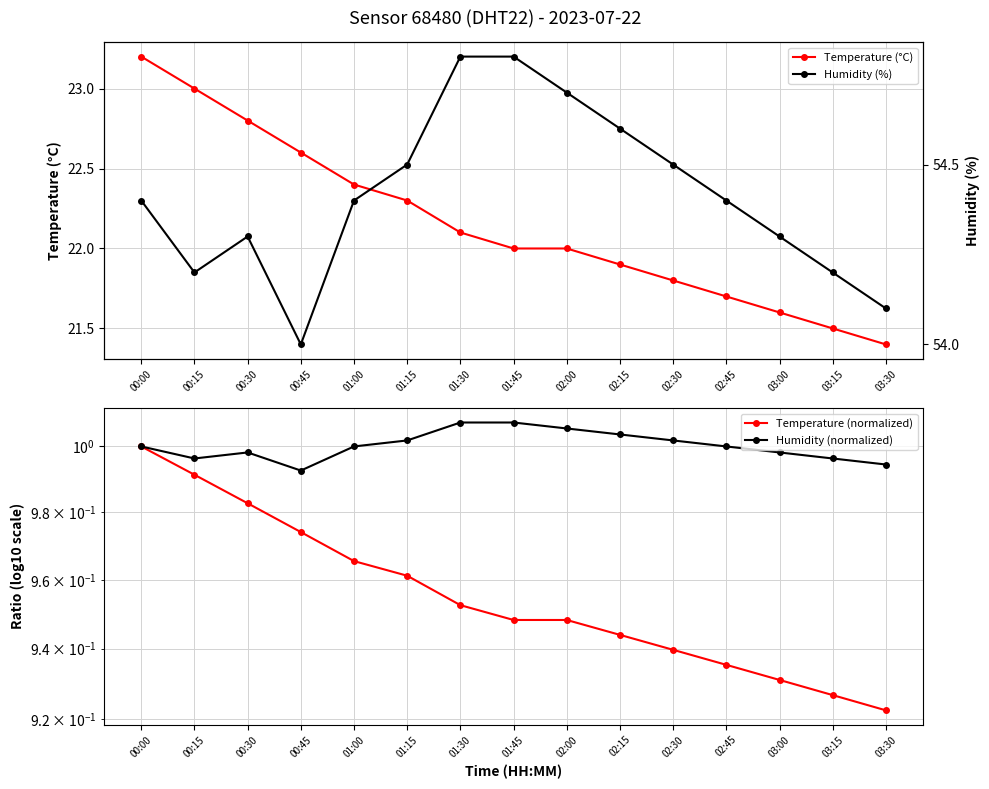

The value of Humidity (normalized) at 02:45 is 1.0. True or false?

True